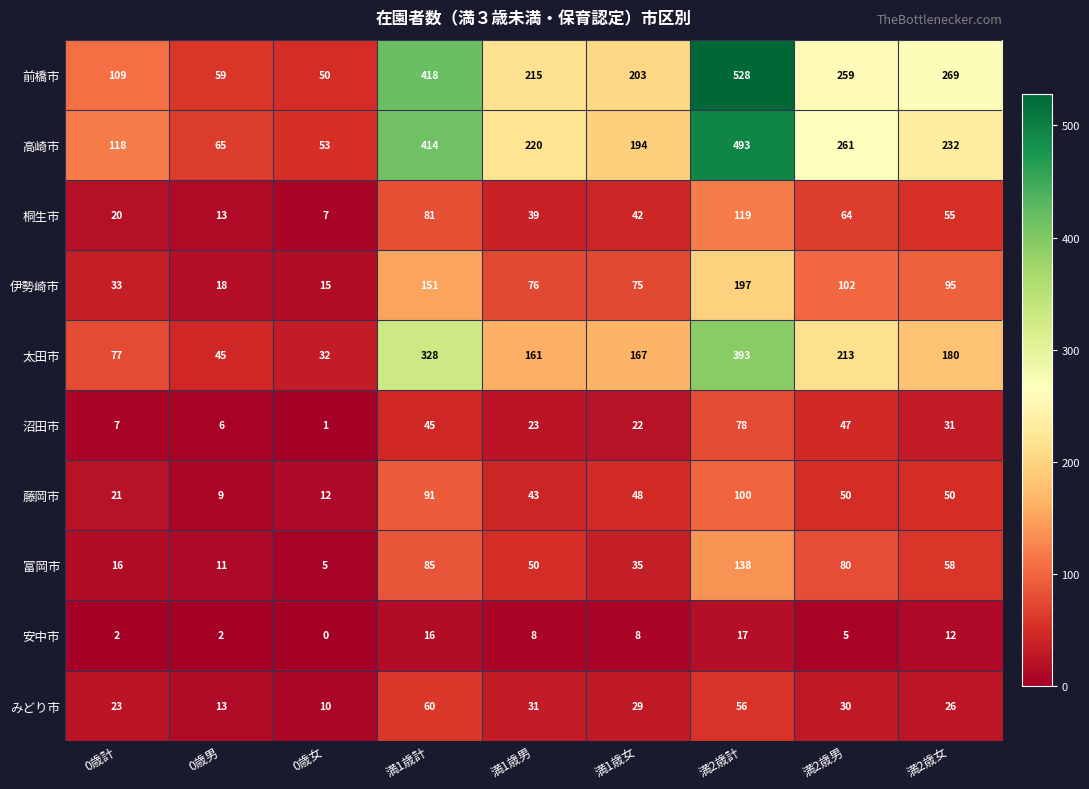

At which label does 桐生市 reach its peak?

満2歳計